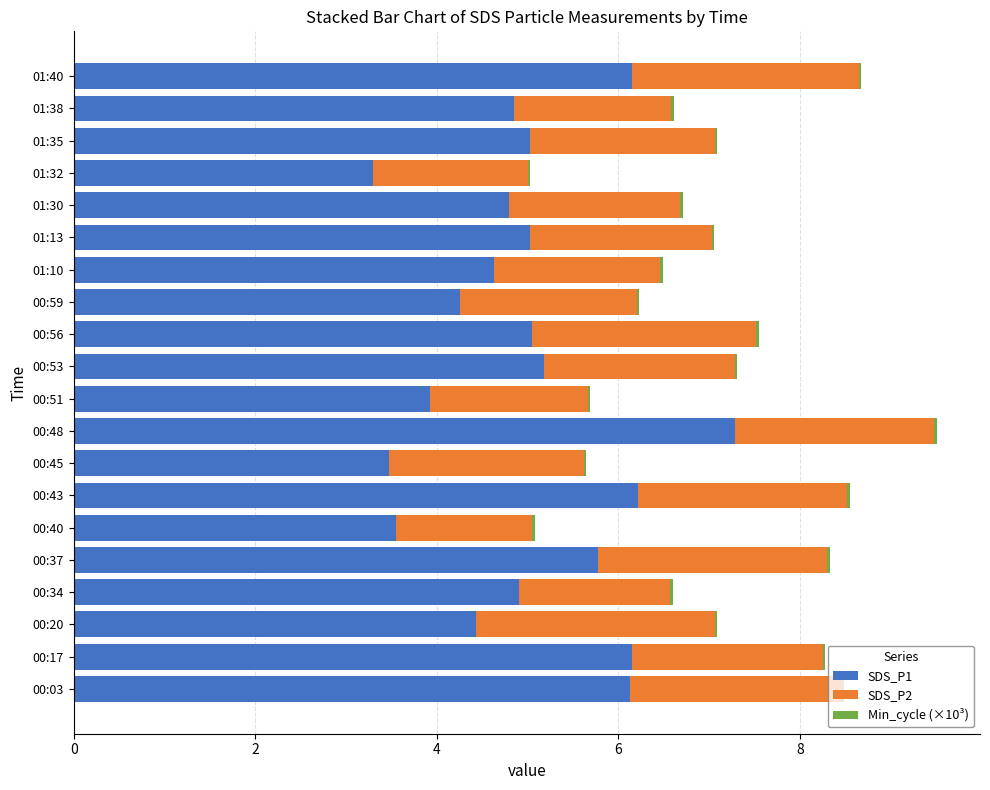

What is the highest value of the SDS_P1 series?

7.3